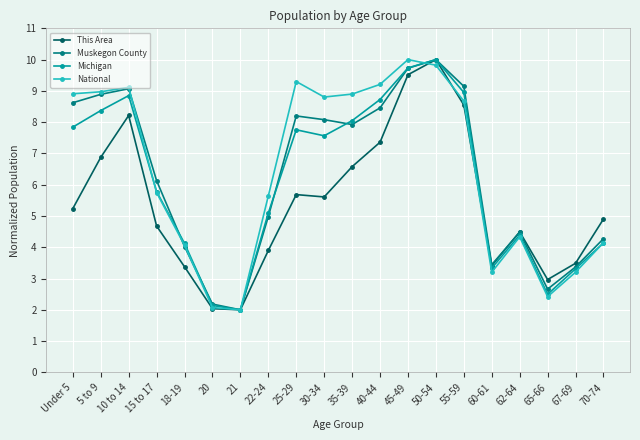

True or false: This Area has a value of 4.5 at 62-64.

True